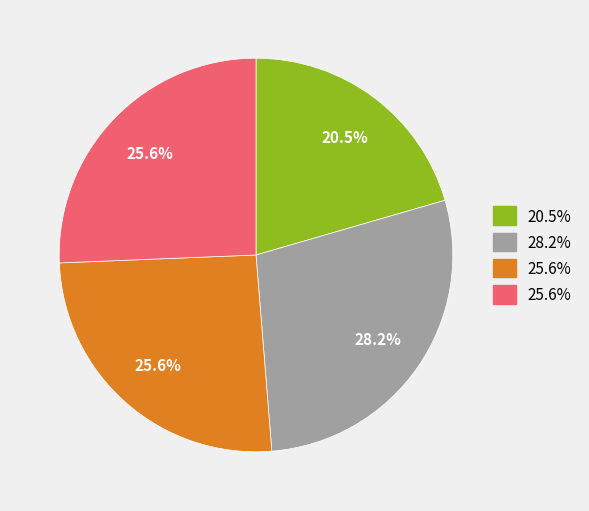

Does any single category account for the majority?

No